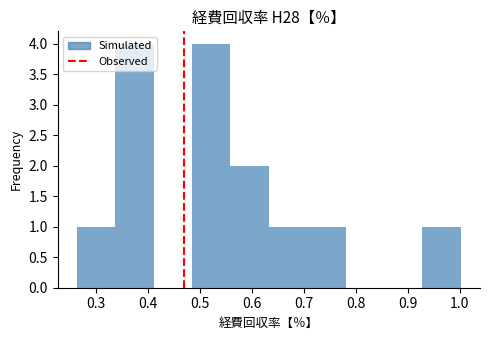

Reading left to right, transcribe this chart: for each bar, give the range it covers on the x-axis and its height. Neither the bar edges nor the heights are printed on the chart, so give them approximately, as read against the axes.

0.26 to 0.34: 1
0.34 to 0.41: 4
0.41 to 0.49: 0
0.49 to 0.56: 4
0.56 to 0.63: 2
0.63 to 0.71: 1
0.71 to 0.78: 1
0.78 to 0.85: 0
0.85 to 0.93: 0
0.93 to 1.00: 1